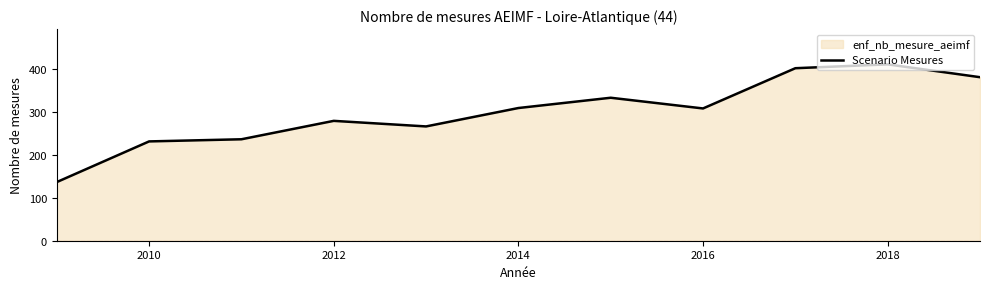

What is the difference between the maximum and minimum values?

275